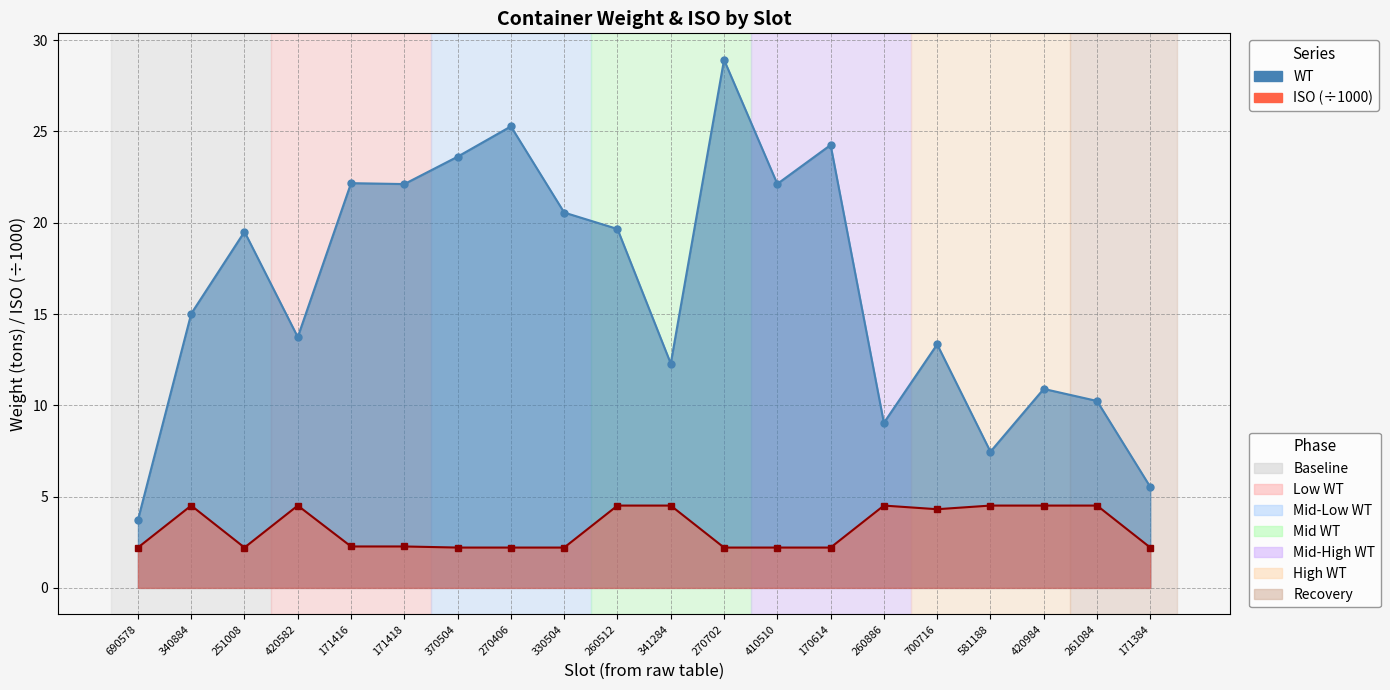

What is the label of the 5th point from the right?

700716